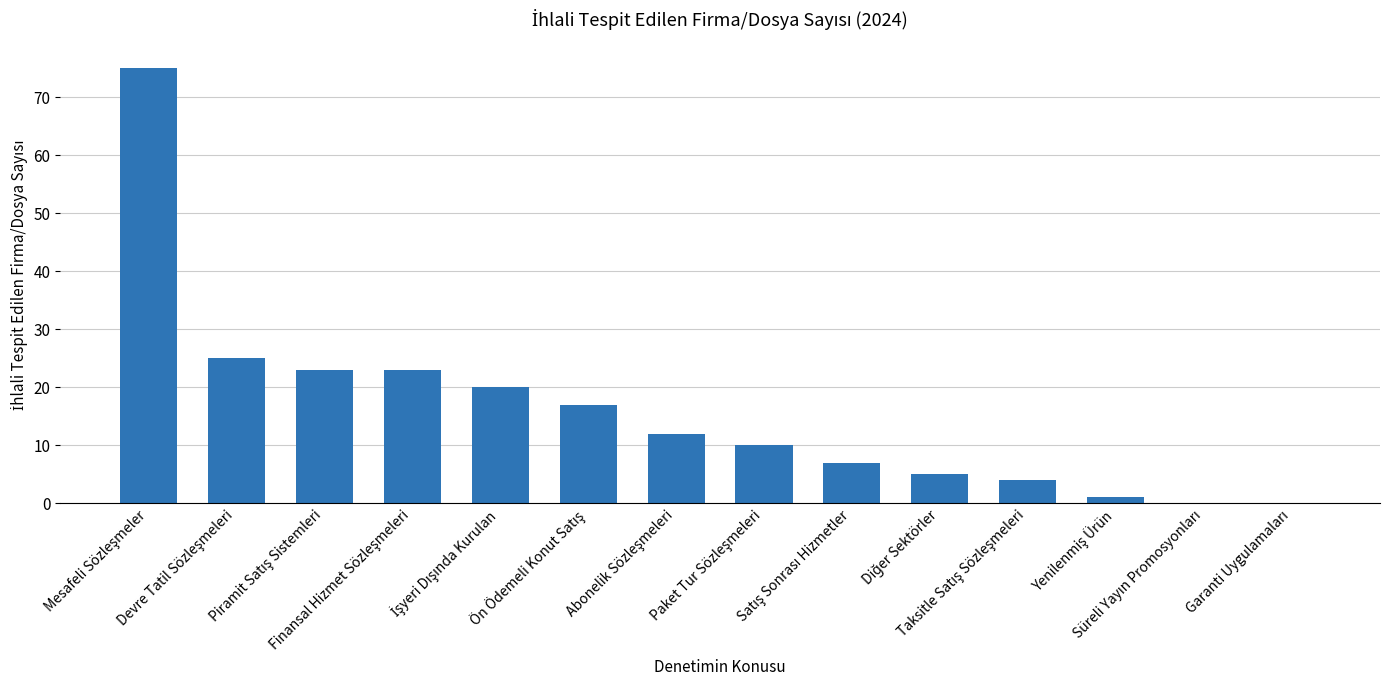

What is the maximum value shown in the chart?

75